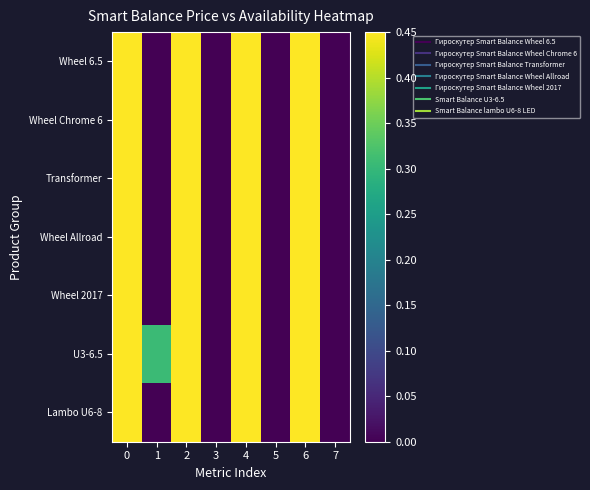

At which category does the chart reach its minimum across all series?

1